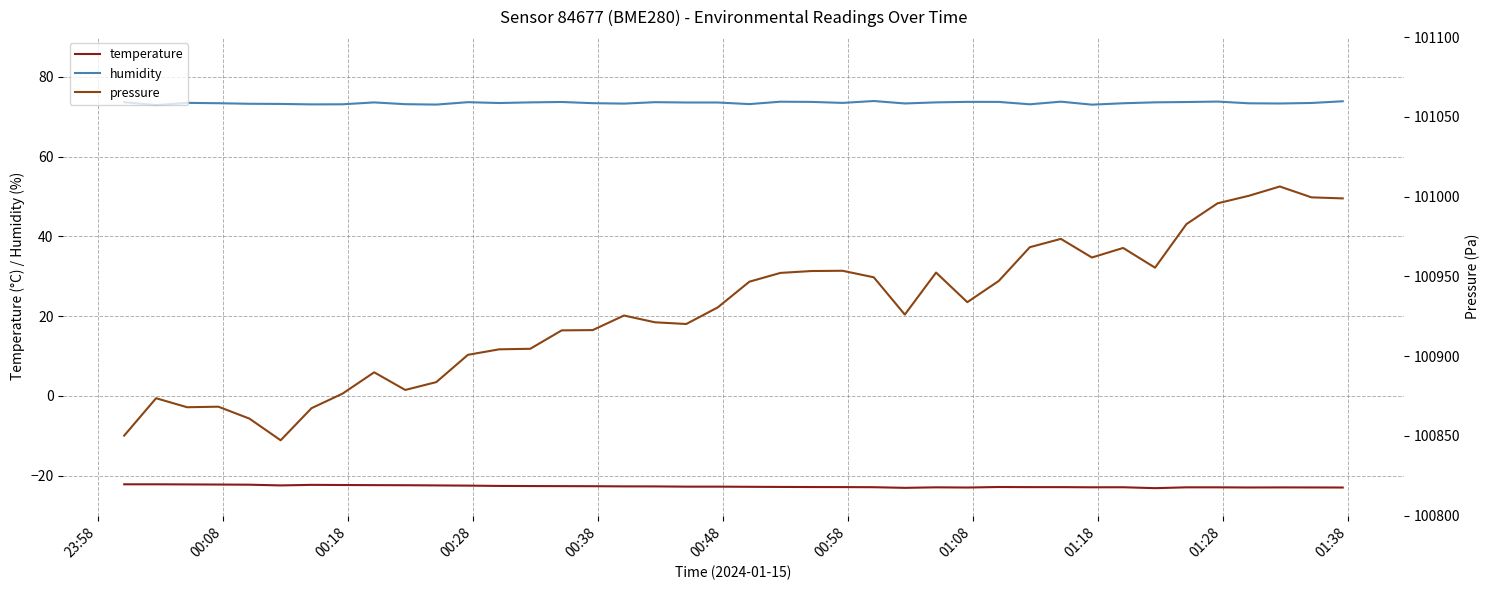

What is the lowest value of the humidity series?

73.0